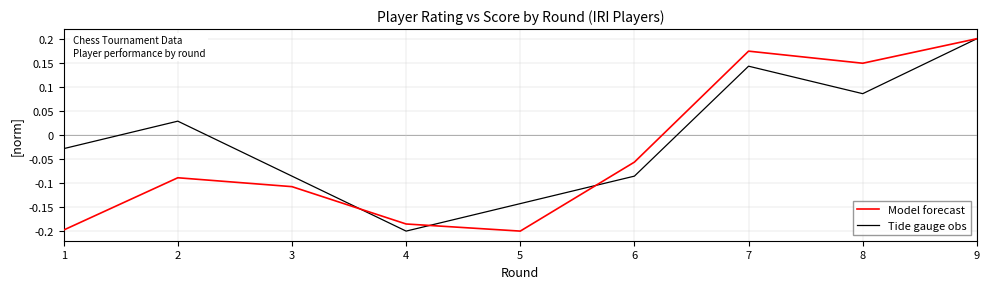

In Model forecast, how many points are higher than both neighbors (excluding endpoints)?

2